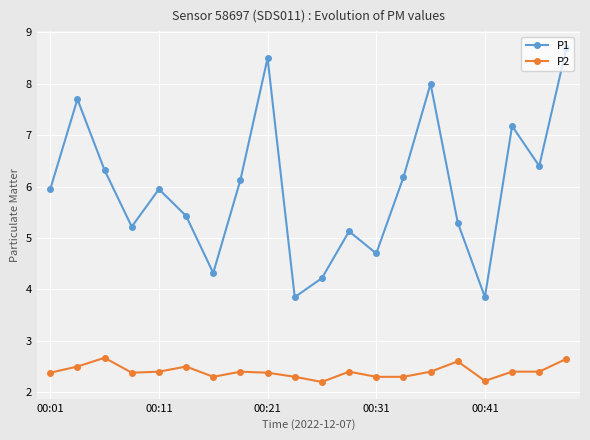

What is the minimum value shown in the chart?

2.2